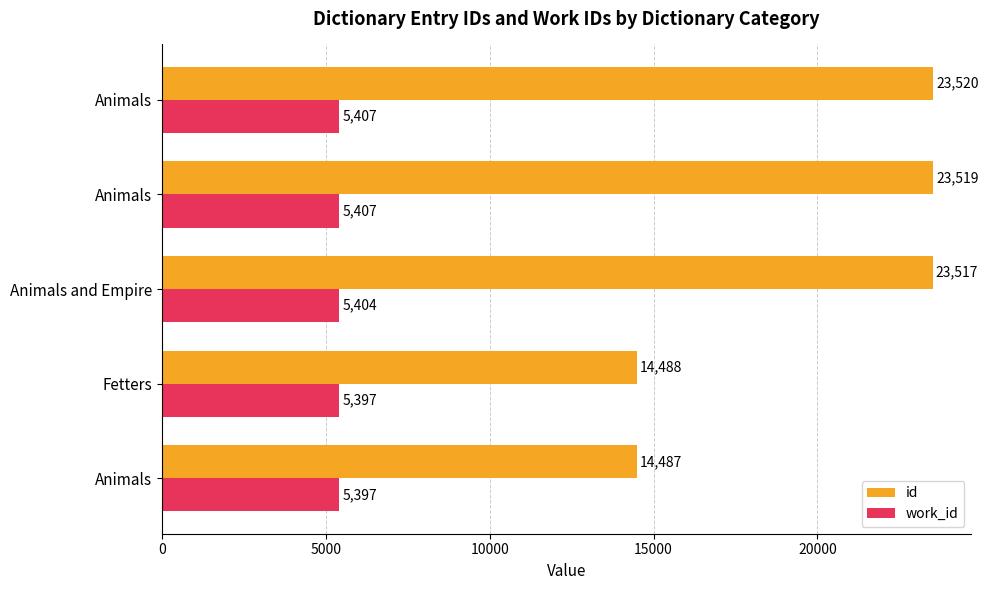

Rank the series by their average value, from lowest to highest.

work_id, id